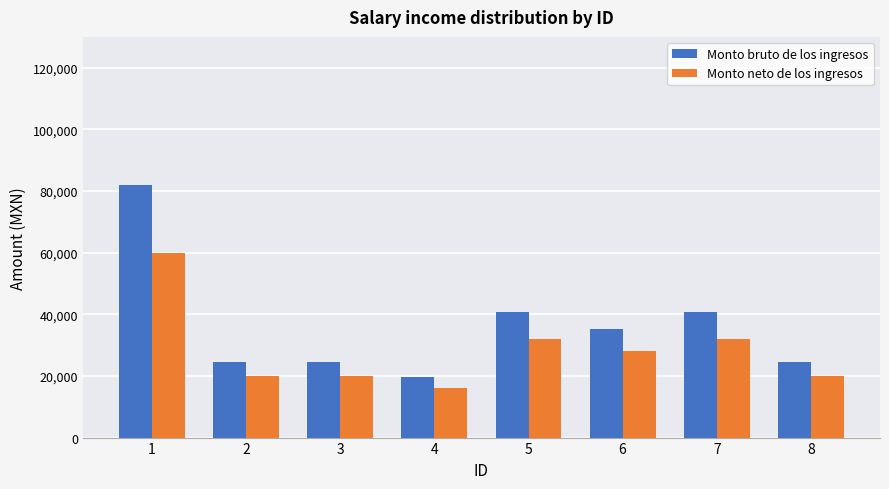

How many groups of bars are there?

8